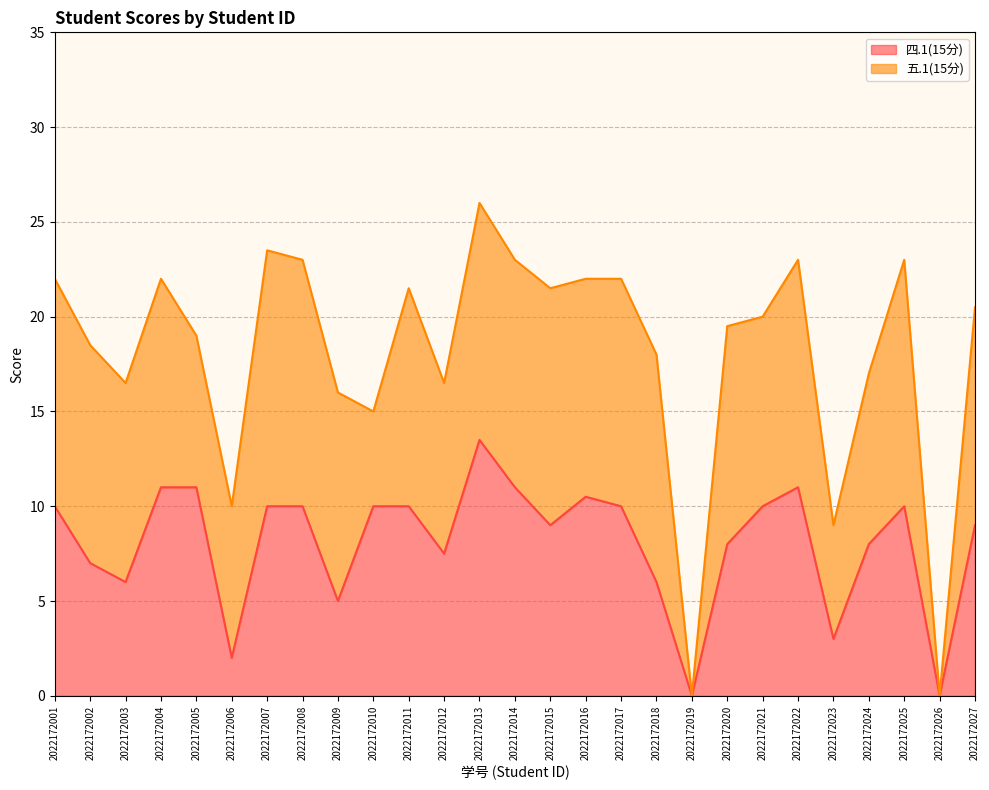

Between 2022172021 and 2022172010, which is larger?

2022172021